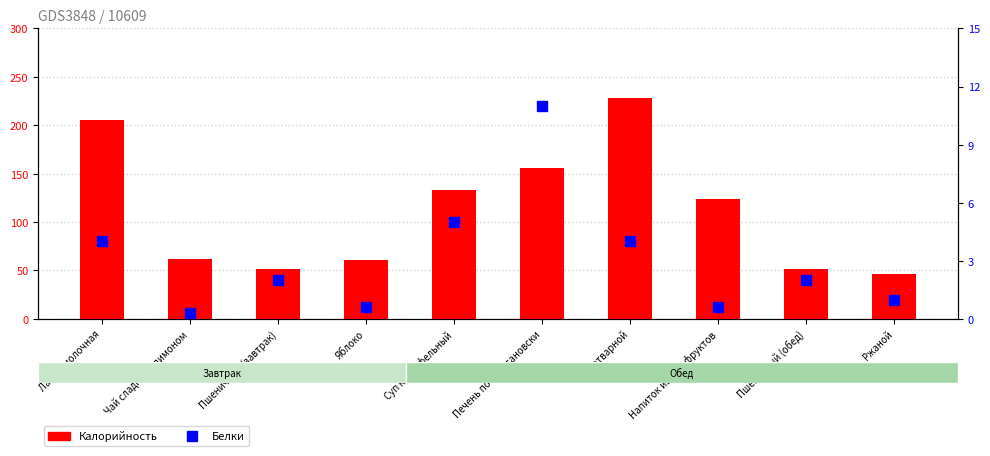

List the series in order of their peak value, lowest first.

Белки, Калорийность